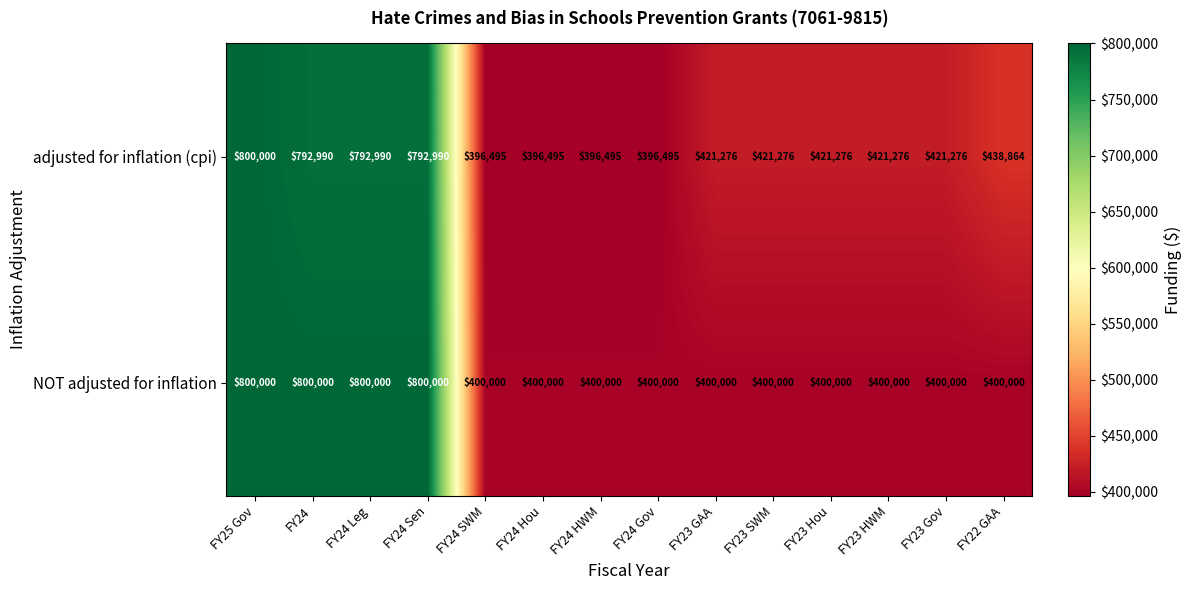

The NOT adjusted for inflation series shows 400000 at FY23 Gov. True or false?

True